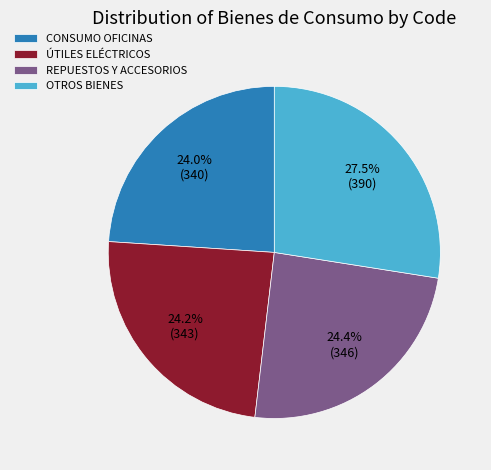

Is there any slice that represents more than half of the pie?

No